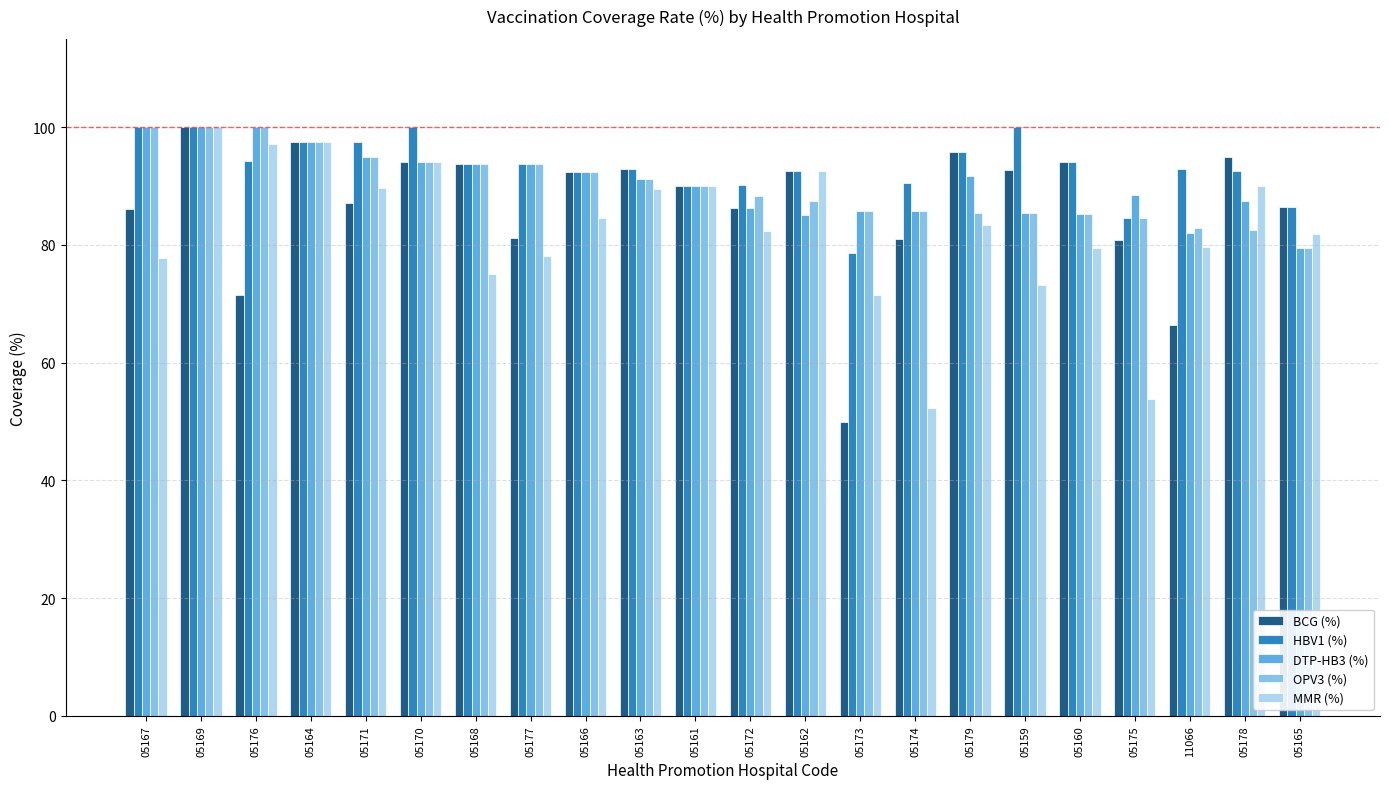

What is the lowest value of the HBV1 (%) series?

78.6